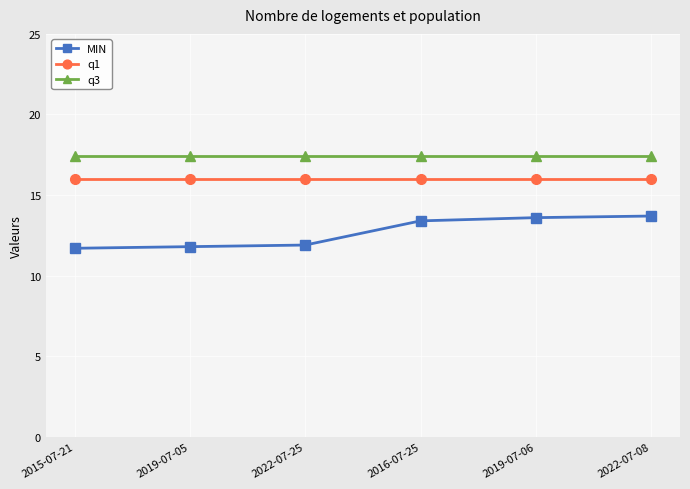

What is the minimum value for q3?

17.4